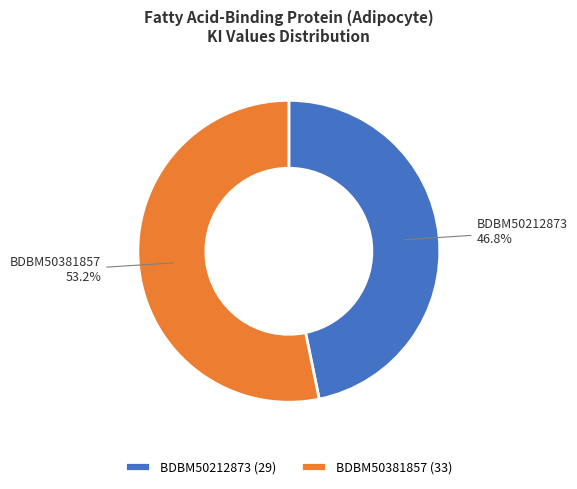

To the nearest percent, what percentage of the pie is BDBM50381857?

53%